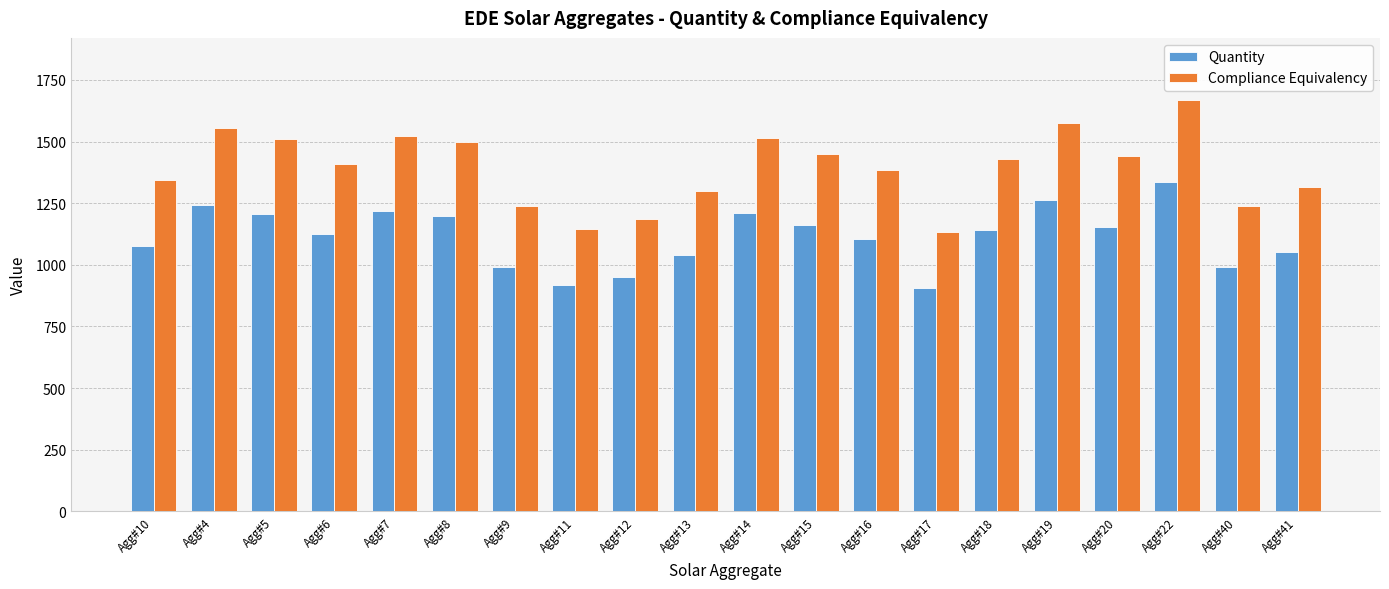

What is the smallest value displayed?

906.0